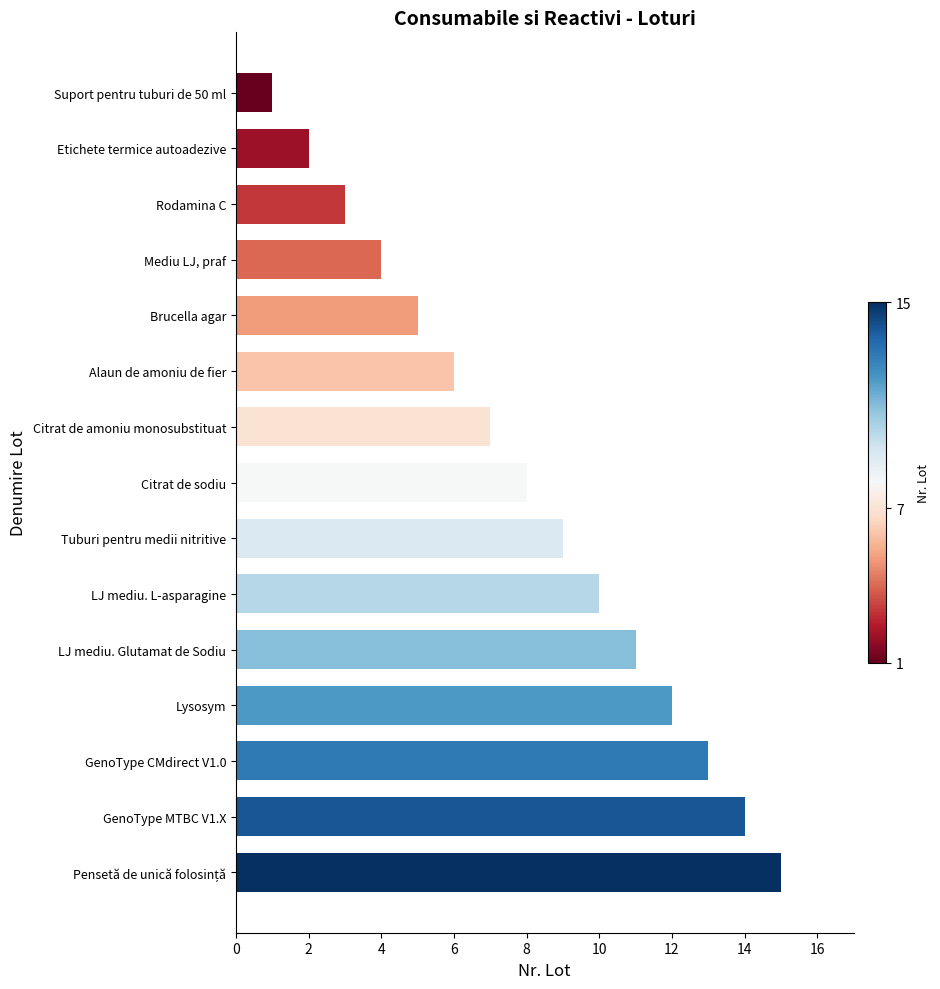

How many bars are there in total?

15